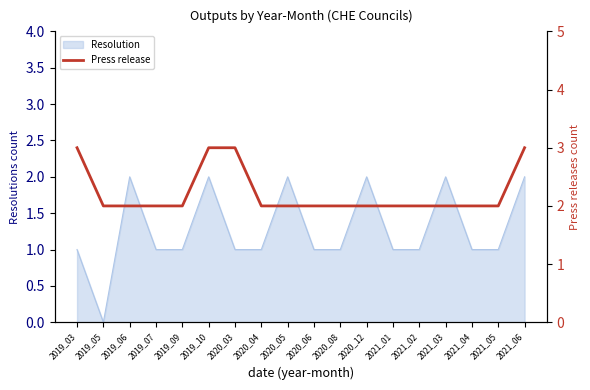

Does the chart have visible grid lines?

No